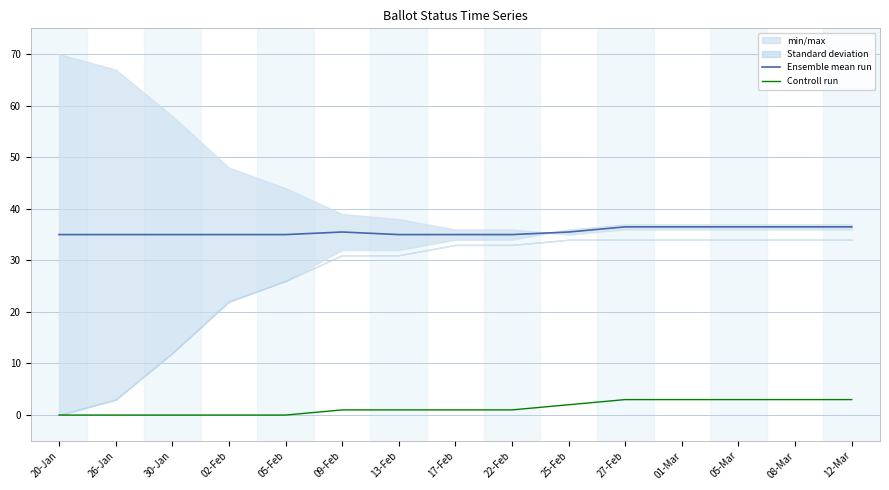

True or false: Ensemble mean run and Controll run intersect in this chart.

False